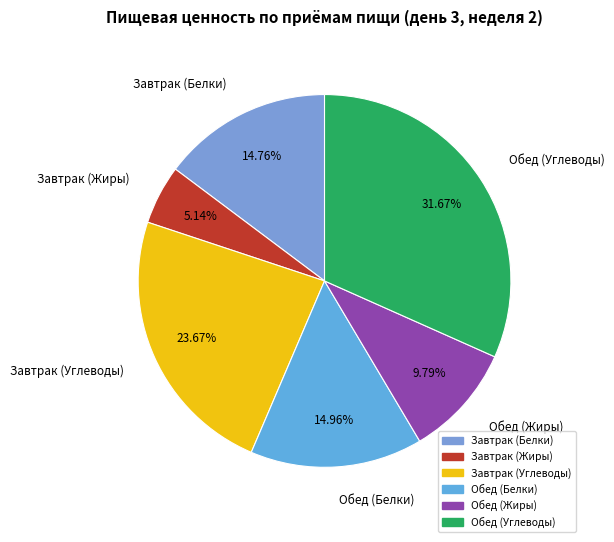

Is it true that Обед (Углеводы) is 44% of the pie?

False